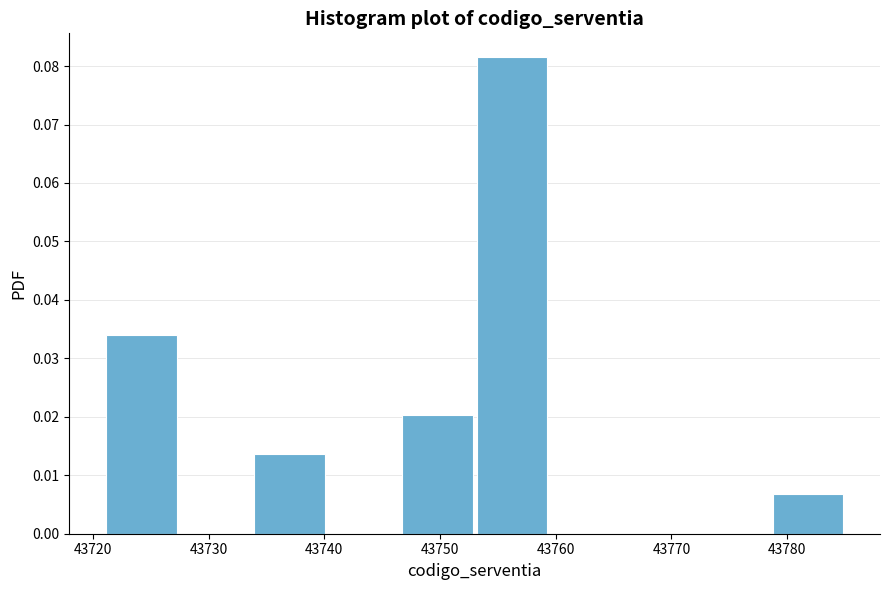

Reading left to right, transcribe this chart: for each bar, give the range it covers on the x-axis and its height. Neither the bar edges nor the heights are printed on the chart, so give them approximately, as read against the axes.

43721.0 to 43727.4: 0.034
43727.4 to 43733.8: 0
43733.8 to 43740.2: 0.014
43740.2 to 43746.6: 0
43746.6 to 43753.0: 0.020
43753.0 to 43759.4: 0.082
43759.4 to 43765.8: 0
43765.8 to 43772.2: 0
43772.2 to 43778.6: 0
43778.6 to 43785.0: 0.007